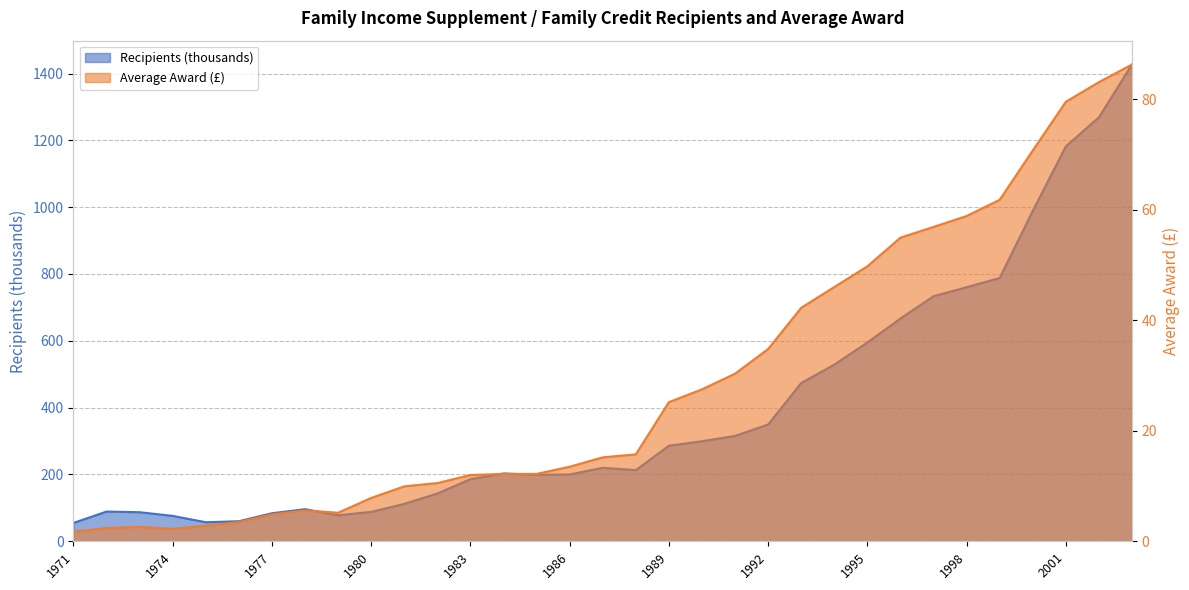

In Average Award (£), how many points are lower than both neighbors (excluding endpoints)?

2